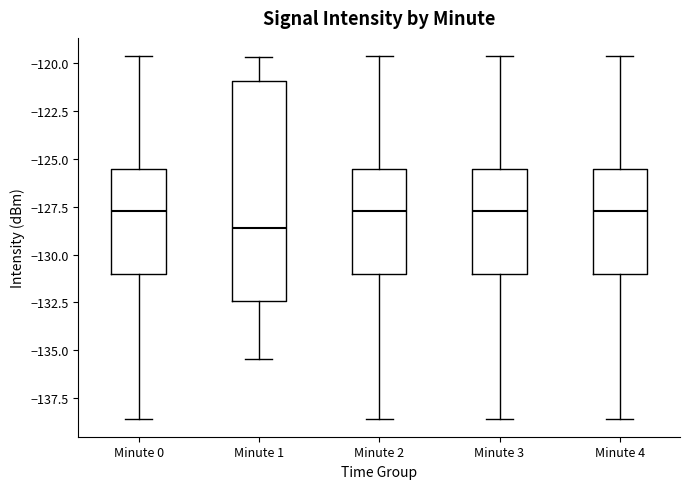

Reading left to right, read every box against the y-axis: the position of its median line, the range the box covers, and the ends of its whiskers. The values are not printed on the chart, so give them approximately, as read against the axis.

Minute 0: median -127.5, box -131.0 to -125.5, whiskers -138.5 to -119.5
Minute 1: median -128.5, box -132.5 to -121.0, whiskers -135.5 to -119.5
Minute 2: median -127.5, box -131.0 to -125.5, whiskers -138.5 to -119.5
Minute 3: median -127.5, box -131.0 to -125.5, whiskers -138.5 to -119.5
Minute 4: median -127.5, box -131.0 to -125.5, whiskers -138.5 to -119.5